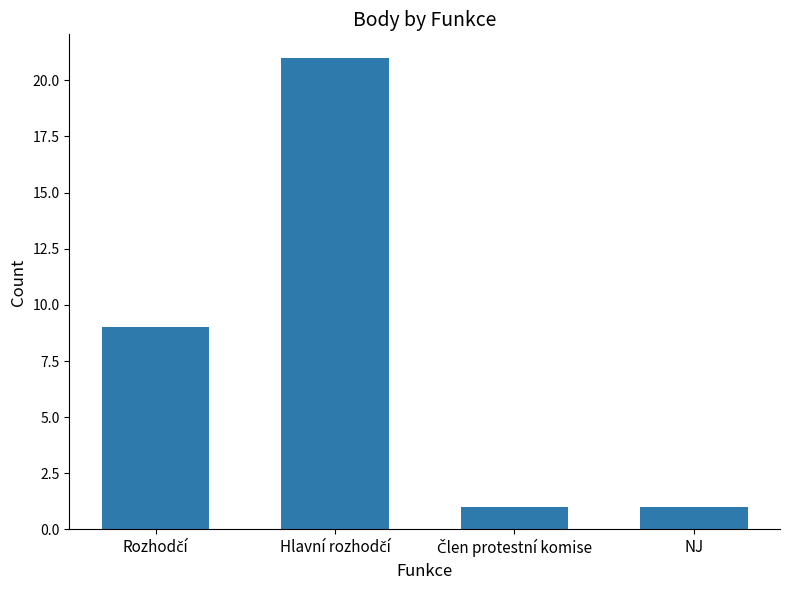

How many bars are there in total?

4